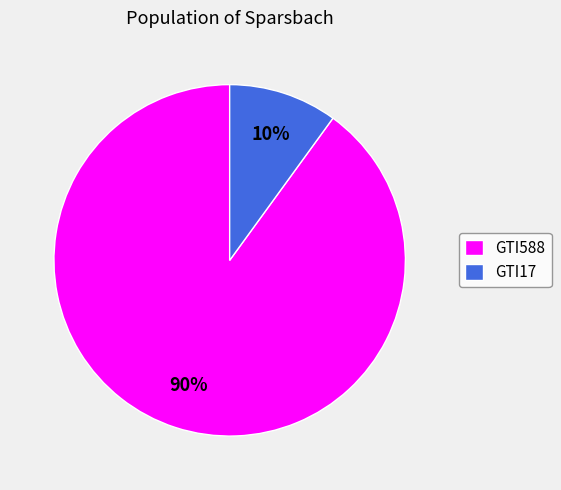

Approximately how many times larger is the value at GTI588 compared to GTI17?

9.0